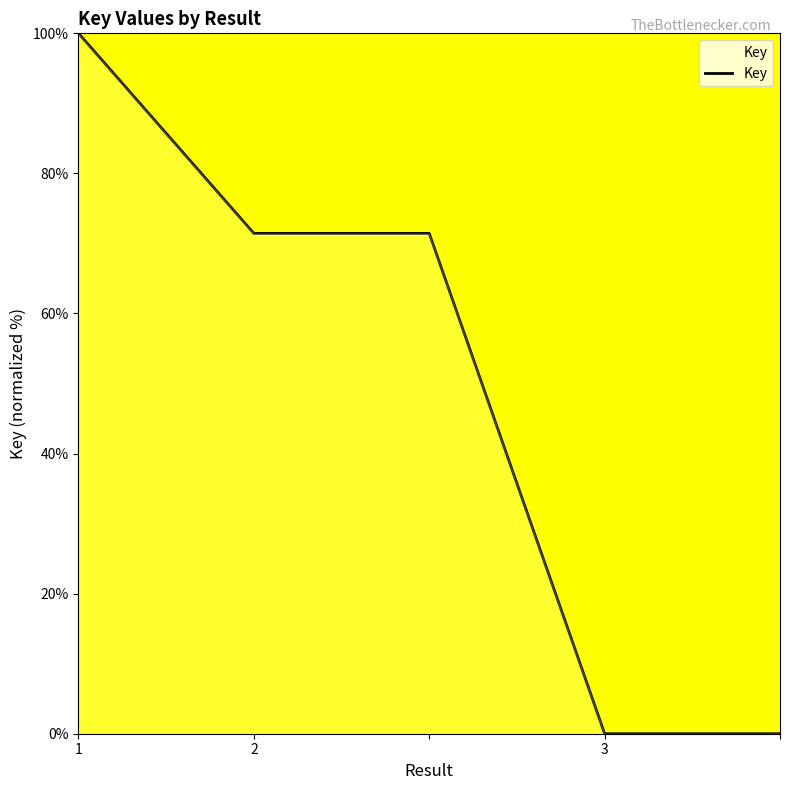

What is the average value?

48.6